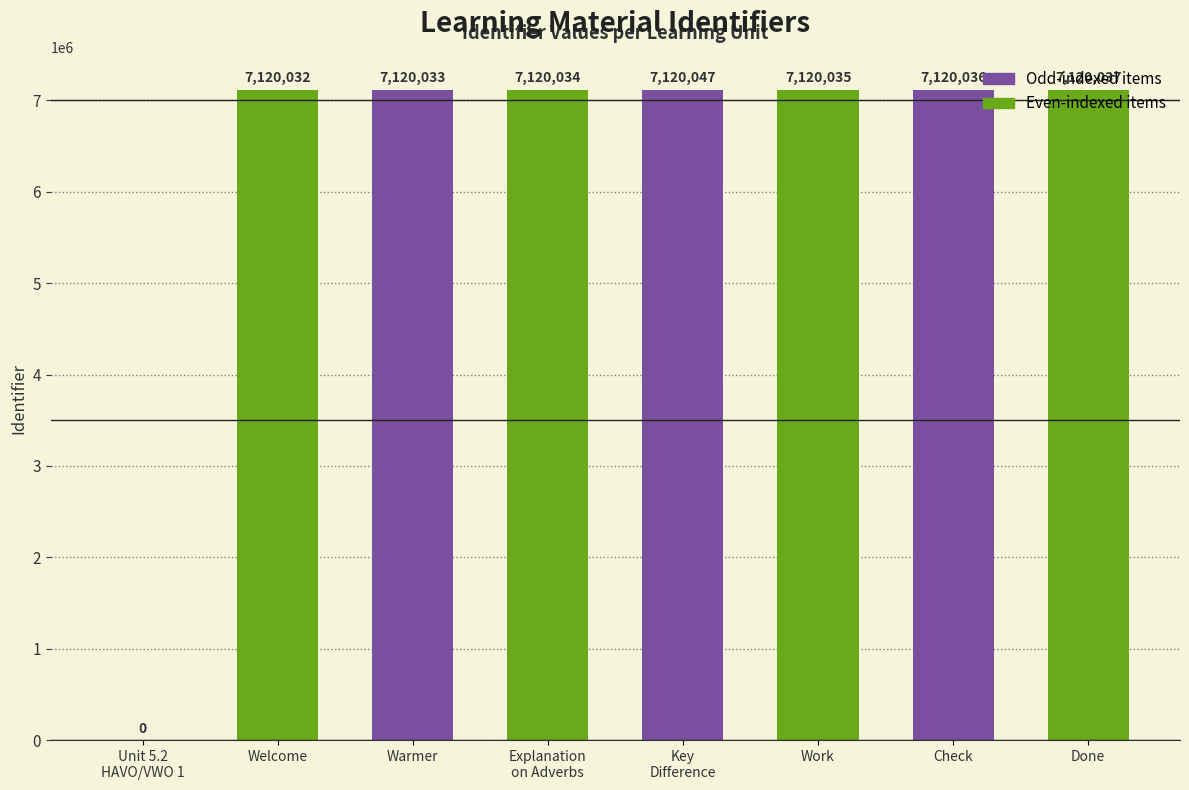

Read the value at Check, to the nearest 100.

7120000